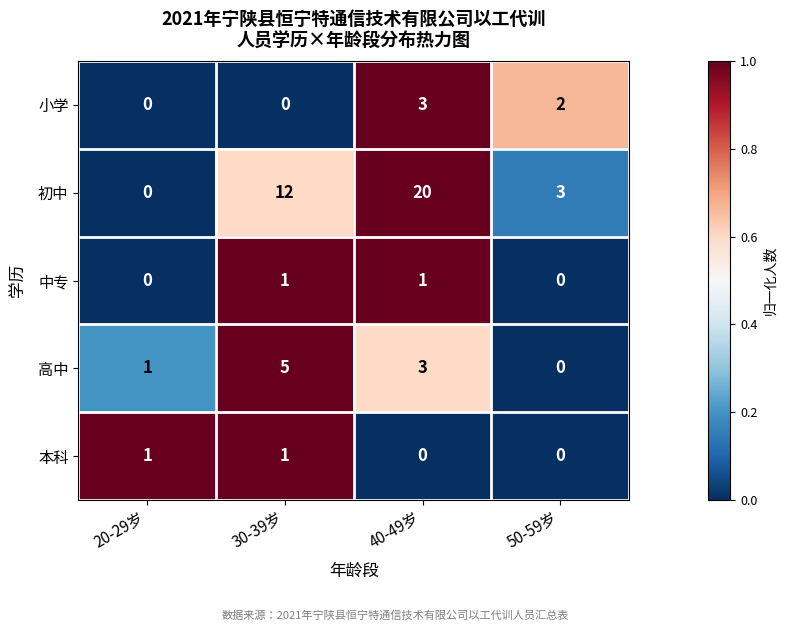

Reading left to right, list all the values displayed in this chart.

小学: 0	0	3	2
初中: 0	12	20	3
中专: 0	1	1	0
高中: 1	5	3	0
本科: 1	1	0	0